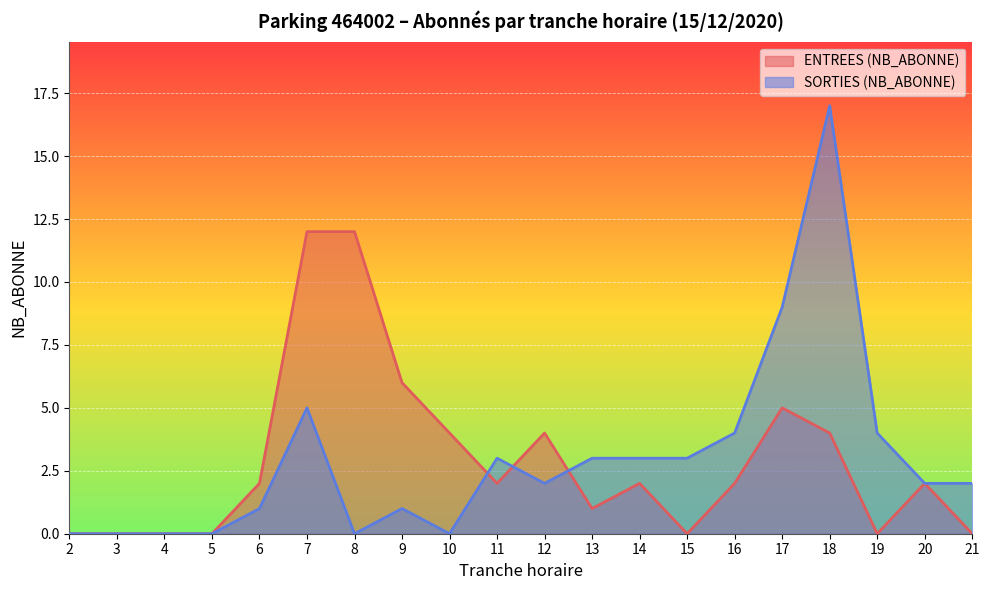

How many intersections are there between SORTIES (NB_ABONNE) and ENTREES (NB_ABONNE)?

3